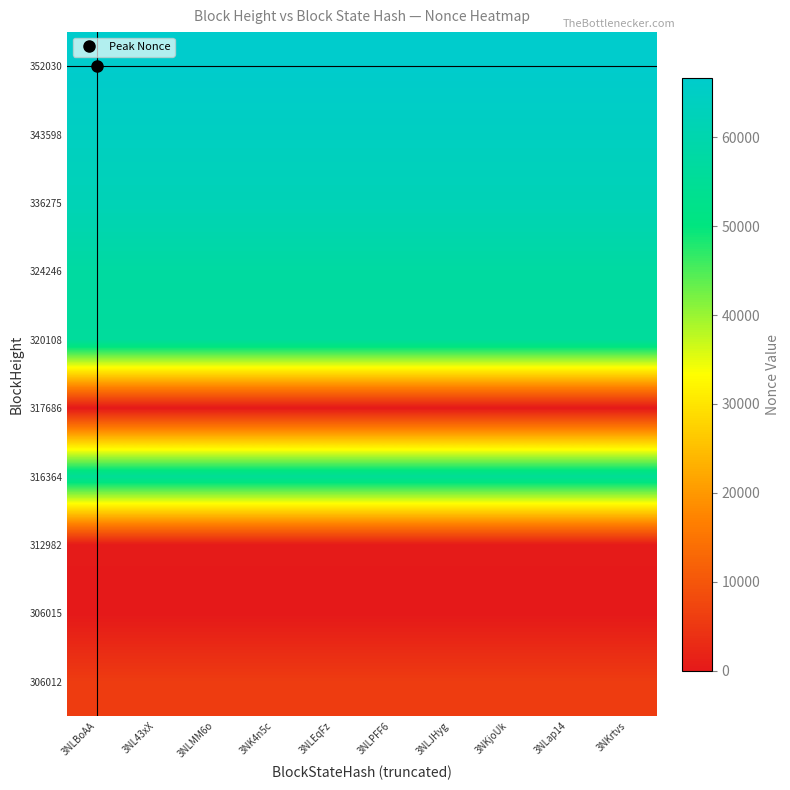

Count the number of data series in this chart.

10